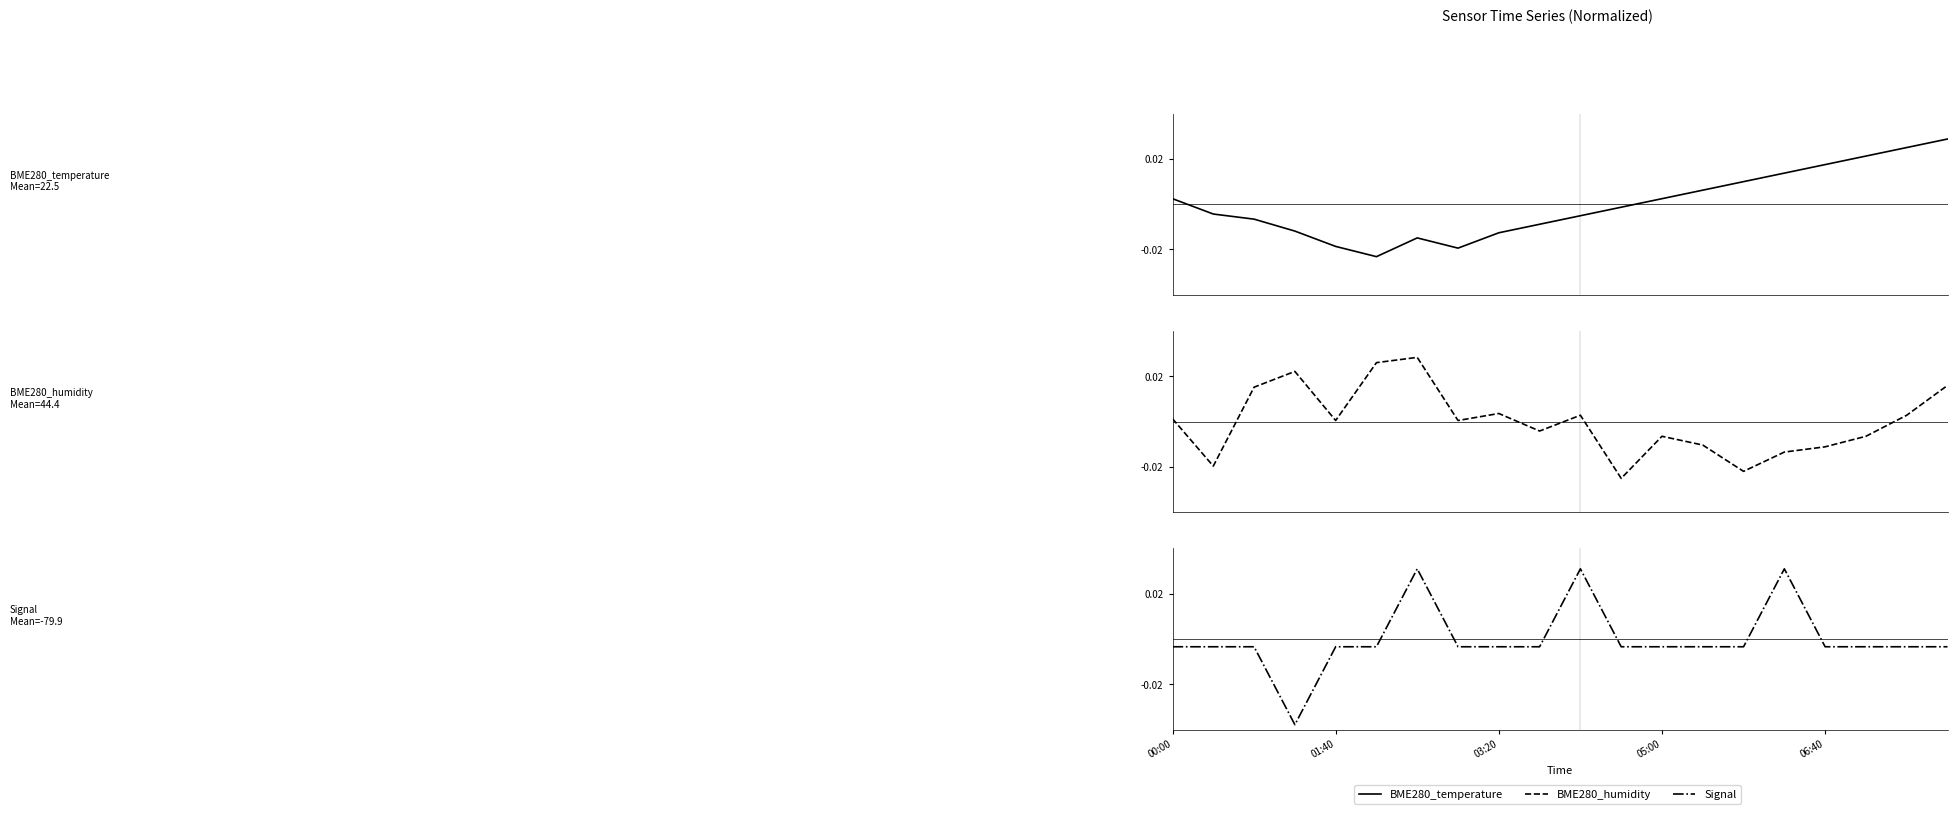

Does the chart display data point markers on the line(s)?

No